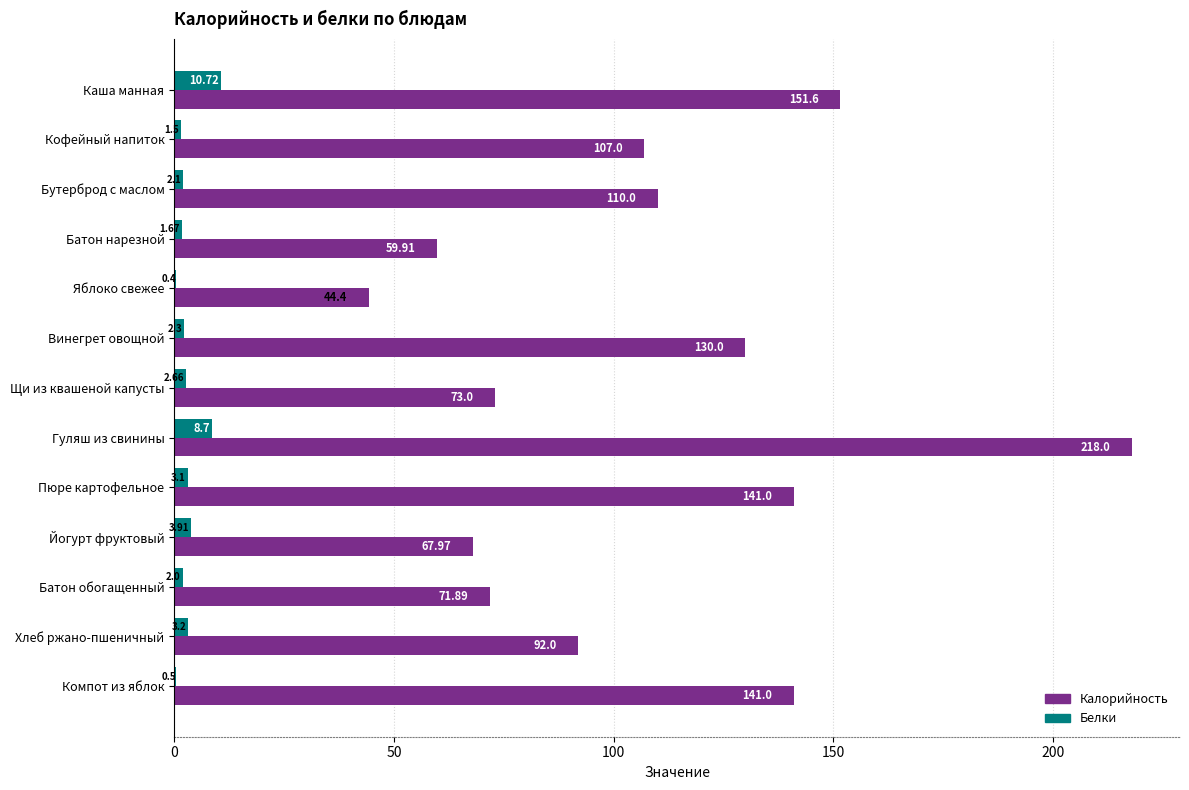

At which label is Калорийность closest to 131?

Винегрет овощной